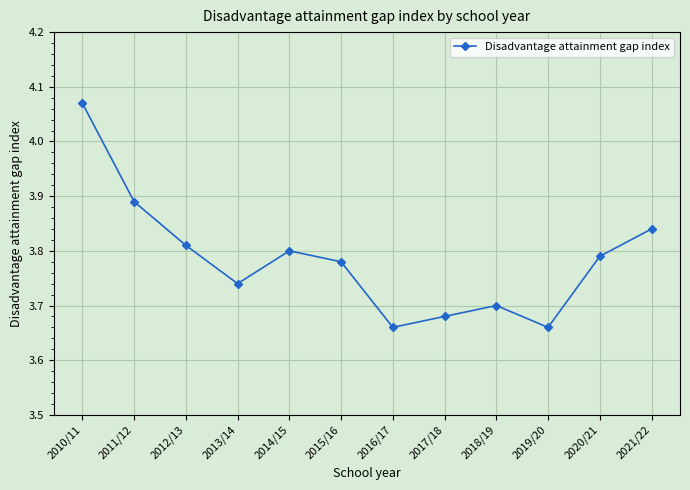

What is the sum of all values?

45.4